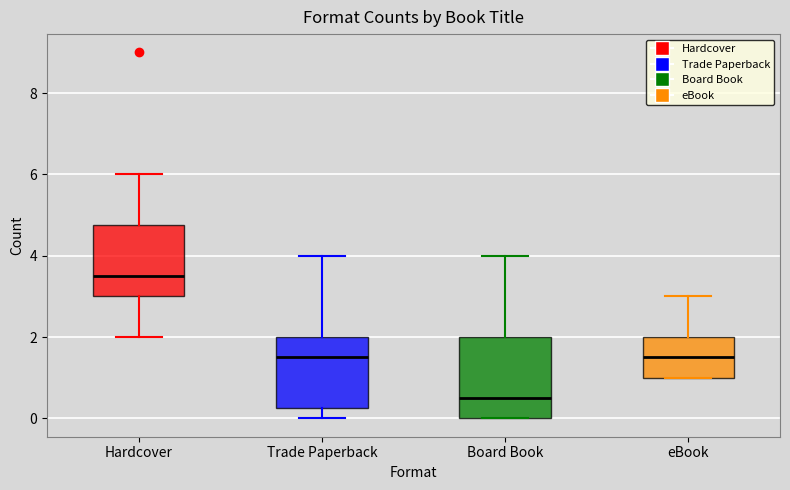

Where is the upper edge of the box for Trade Paperback on the y-axis? The values are not printed on the chart, so give them approximately, as read against the axis.

2.0